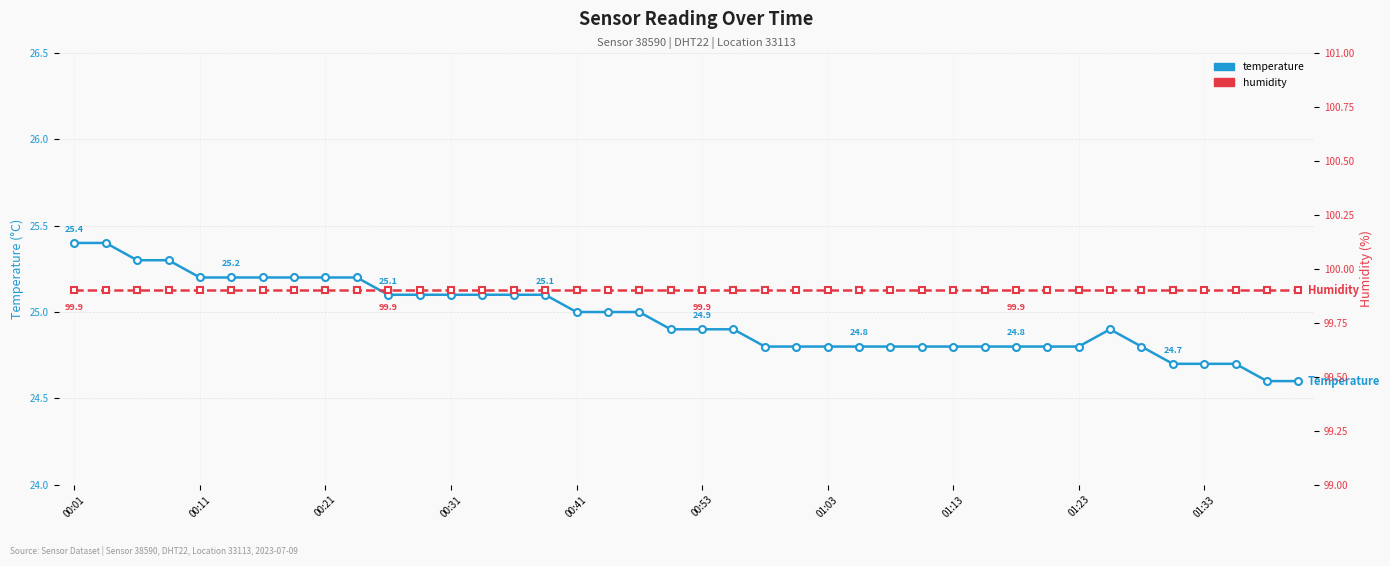

Reading left to right, extract all data points from this chart.

temperature: 25.4	25.4	25.3	25.3	25.2	25.2	25.2	25.2	25.2	25.2	25.1	25.1	25.1	25.1	25.1	25.1	25.0	25.0	25.0	24.9	24.9	24.9	24.8	24.8	24.8	24.8	24.8	24.8	24.8	24.8	24.8	24.8	24.8	24.9	24.8	24.7	24.7	24.7	24.6	24.6
humidity: 99.9	99.9	99.9	99.9	99.9	99.9	99.9	99.9	99.9	99.9	99.9	99.9	99.9	99.9	99.9	99.9	99.9	99.9	99.9	99.9	99.9	99.9	99.9	99.9	99.9	99.9	99.9	99.9	99.9	99.9	99.9	99.9	99.9	99.9	99.9	99.9	99.9	99.9	99.9	99.9